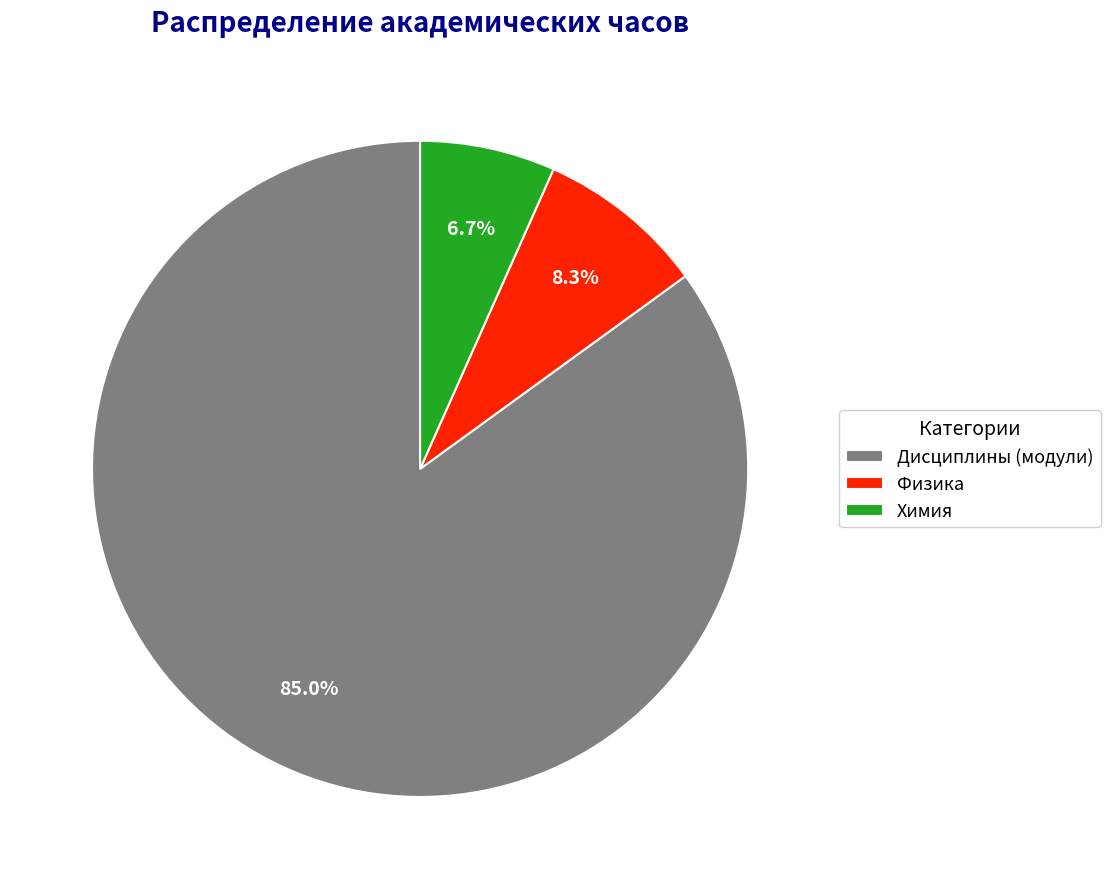

What percentage is the Химия slice, to the nearest percent?

7%